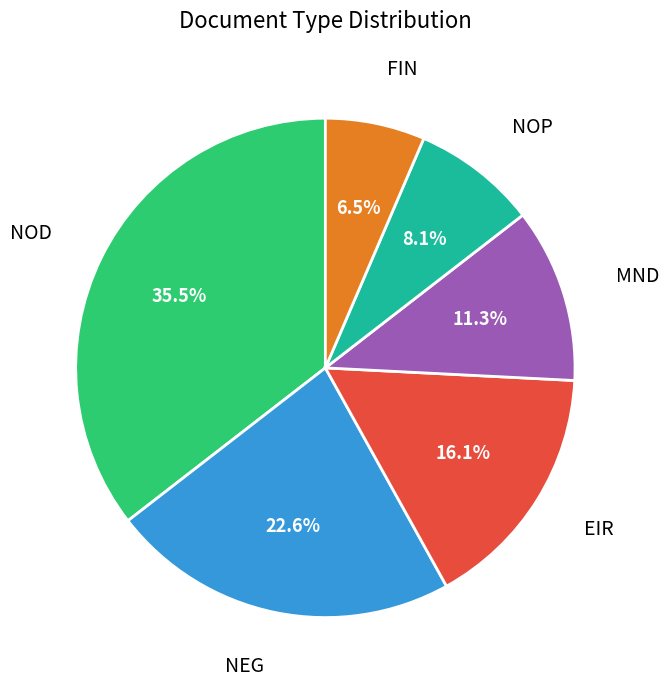

Does any single category account for the majority?

No